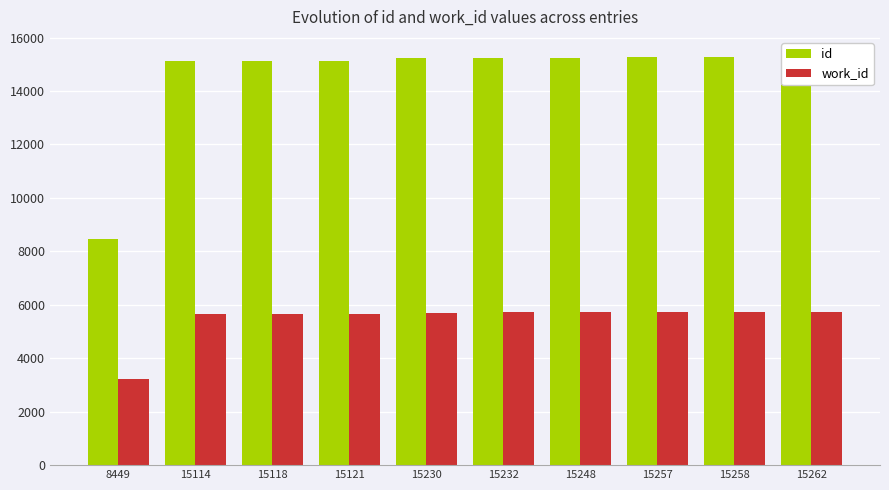

Rank the series by their average value, from lowest to highest.

work_id, id